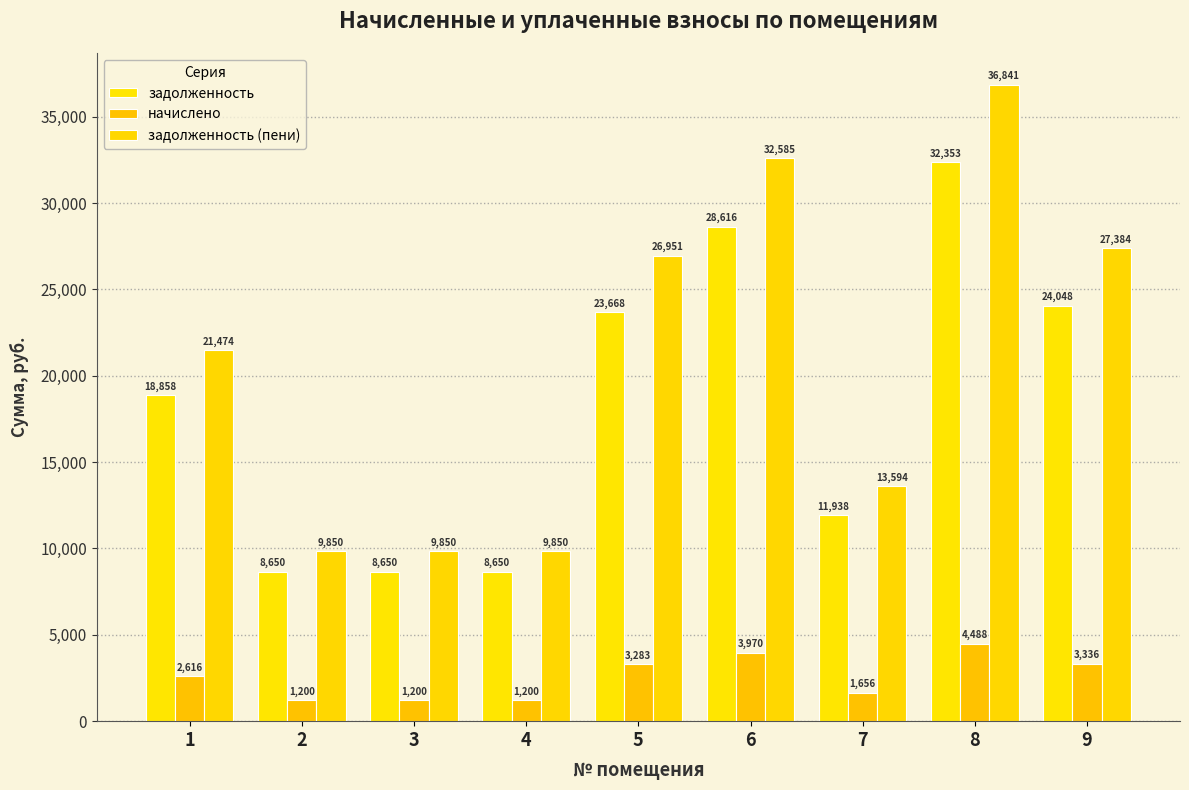

How many values in the начислено series are below 2616?

4